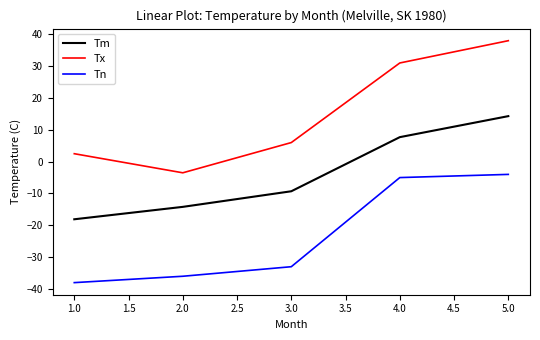

What position from the left is 4.0?

4